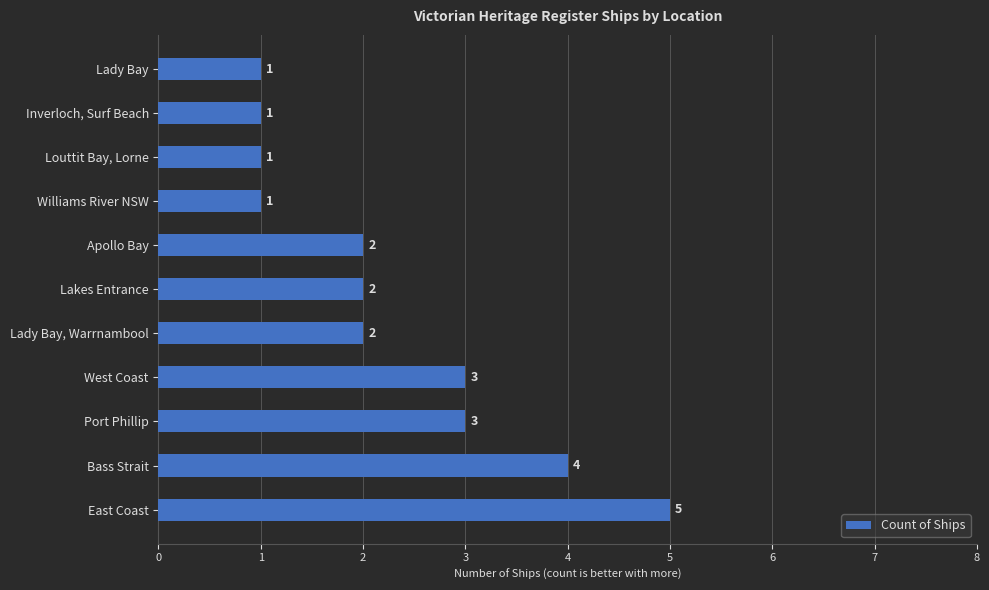

Does the chart contain any negative values?

No